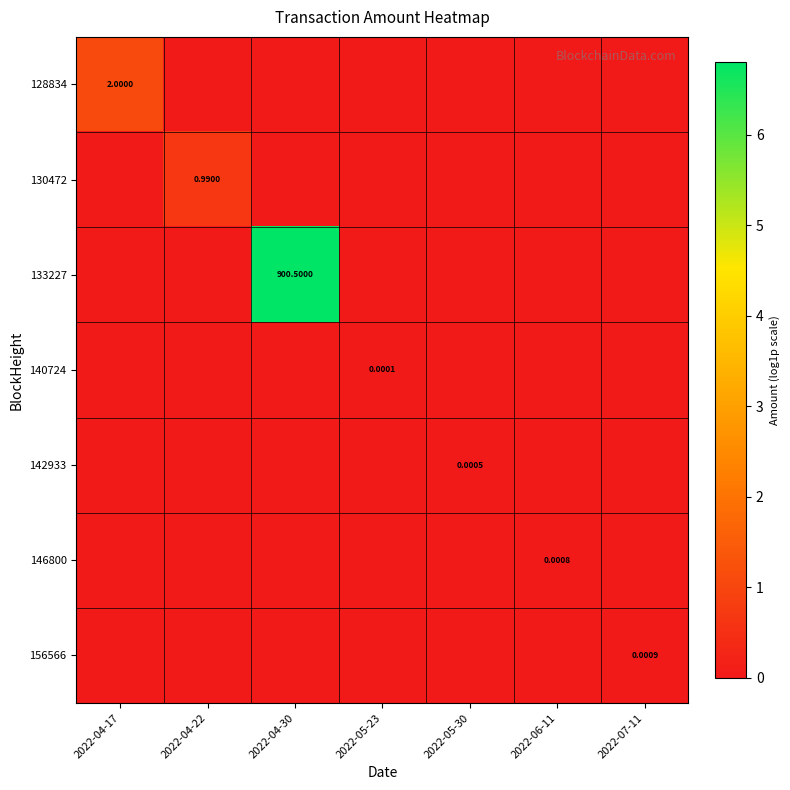

At which label is 142933 closest to 0?

2022-04-17